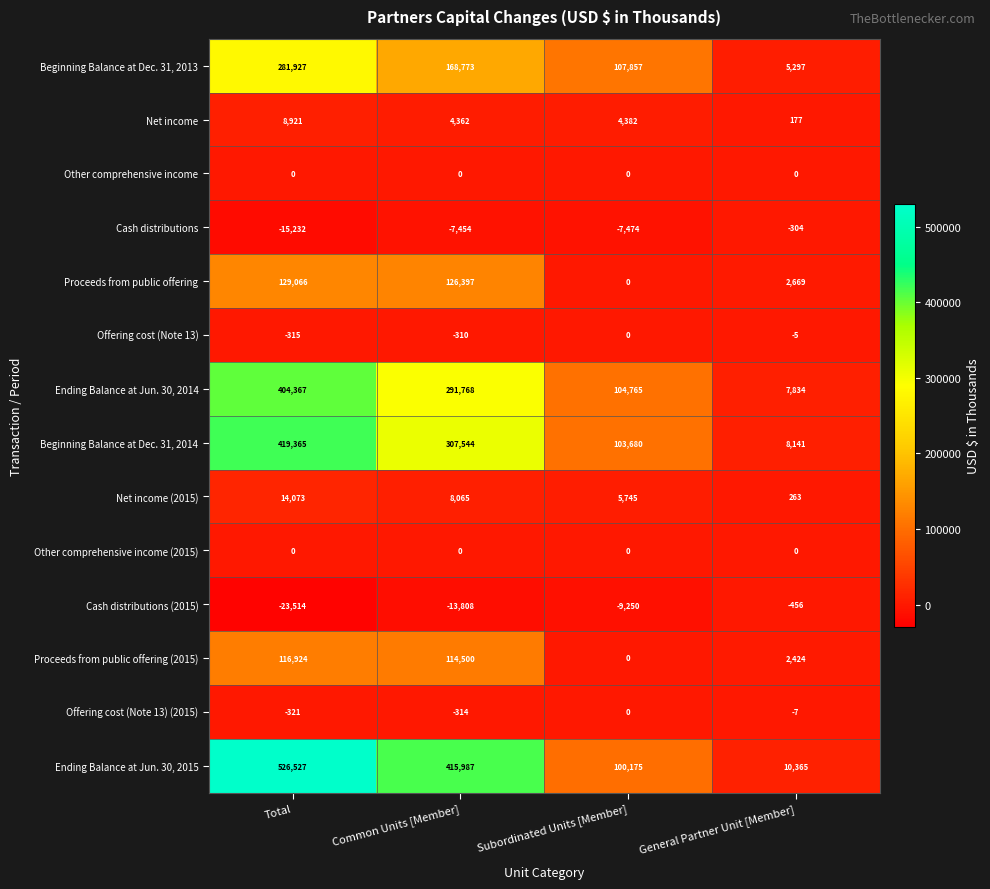

What is the difference between the maximum and second lowest values in the Cash distributions (2015) series?

13352